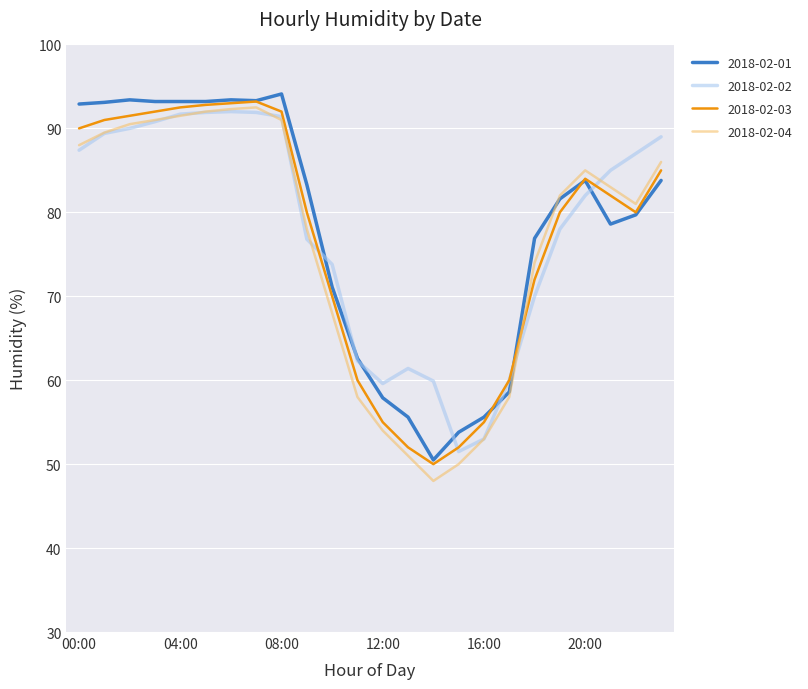

What is the smallest value displayed?

48.0